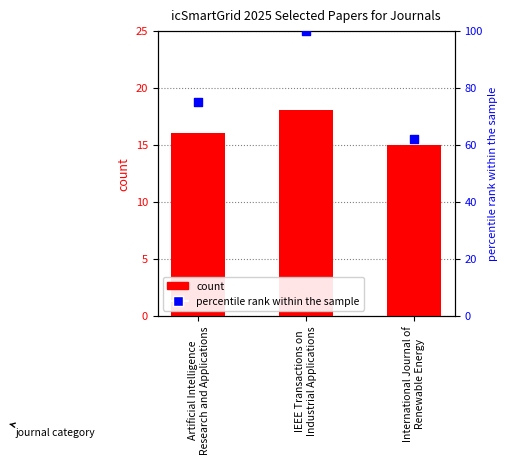

At which category is the sum across all series the highest?

IEEE Transactions on
Industrial Applications